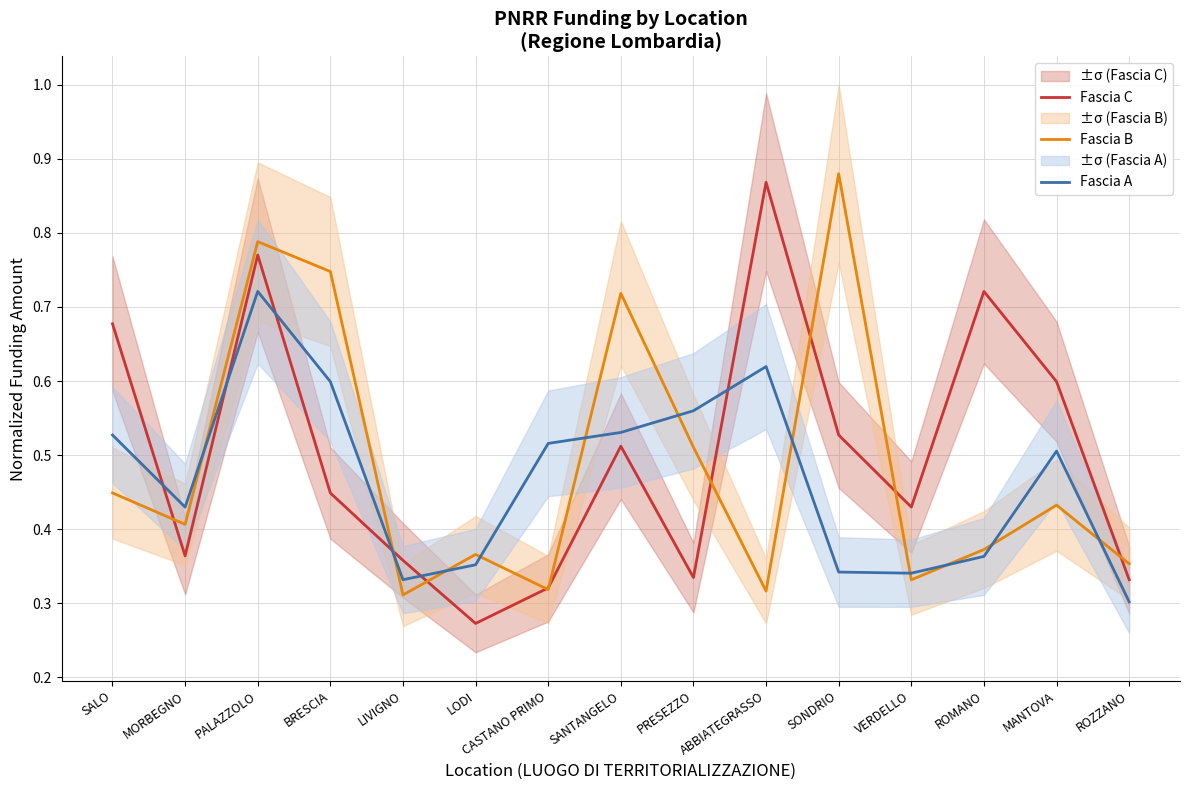

How many categories are shown in the chart?

15